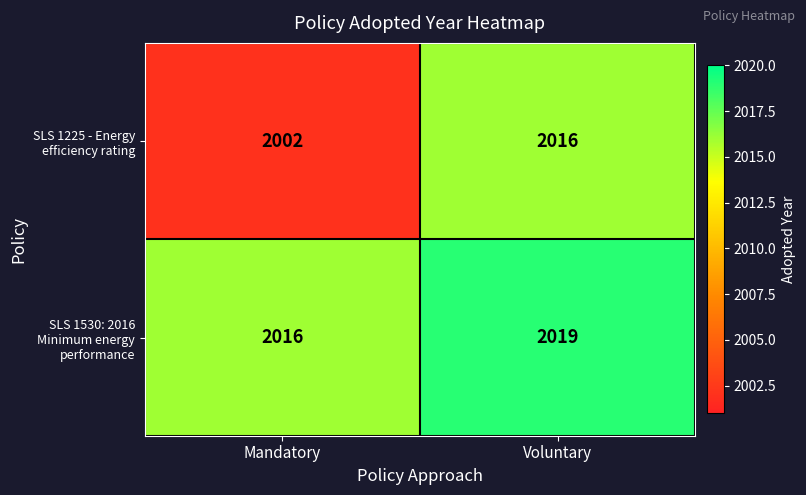

What is the sum of the SLS 1225 - Energy efficiency rating values at Voluntary and Mandatory?

4018